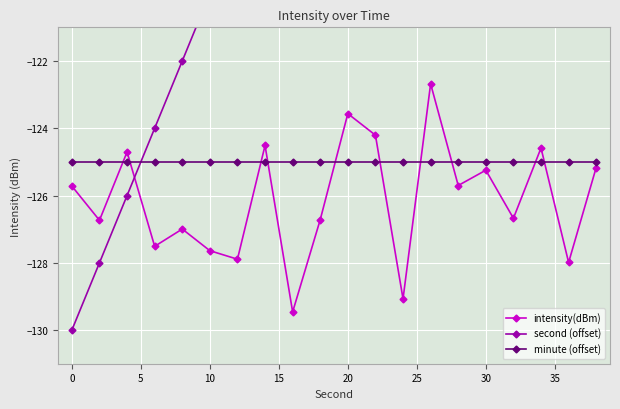

The value of intensity(dBm) at 30 is -125.2. True or false?

True